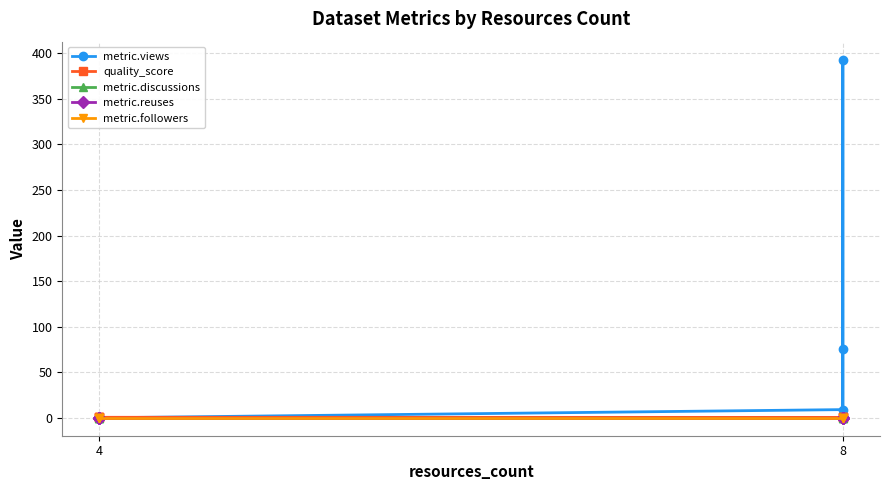

Is the value of metric.reuses at 8 greater than the value of metric.followers at 8?

No